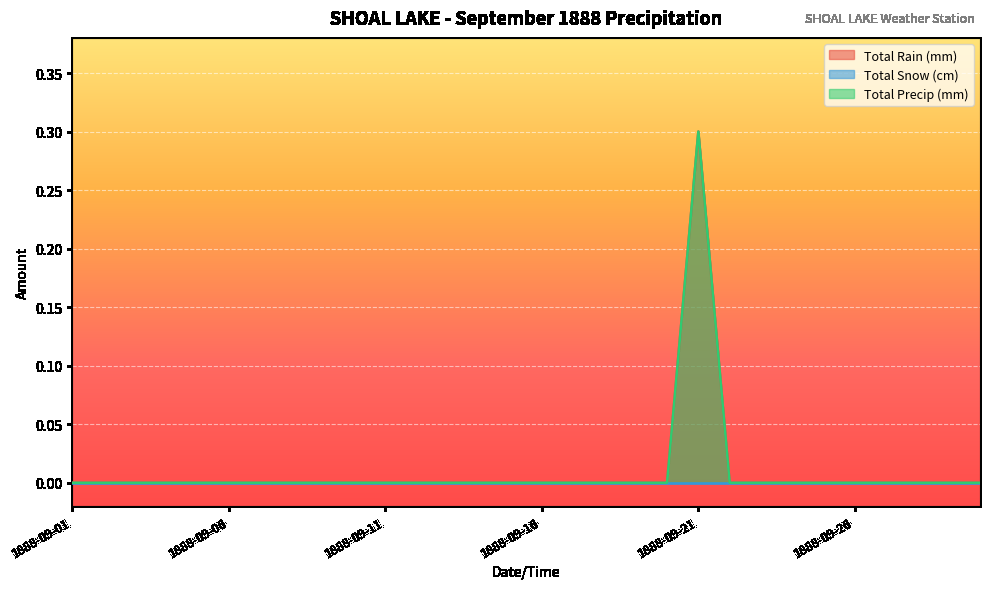

In Total Precip (mm), how many points are higher than both neighbors (excluding endpoints)?

1